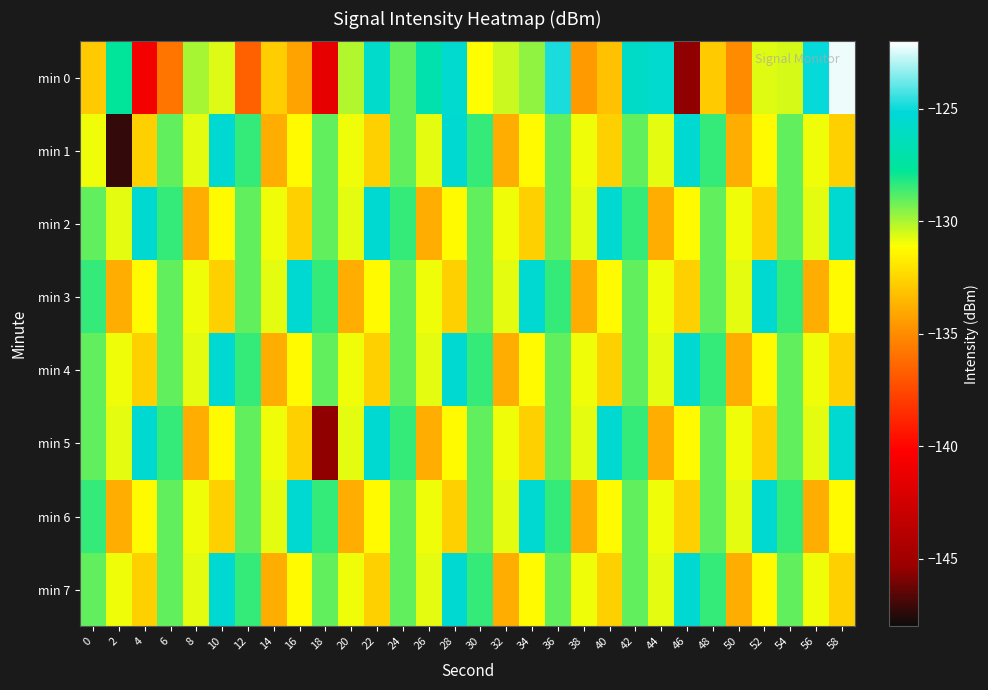

Which label corresponds to the smallest value in the chart?

2